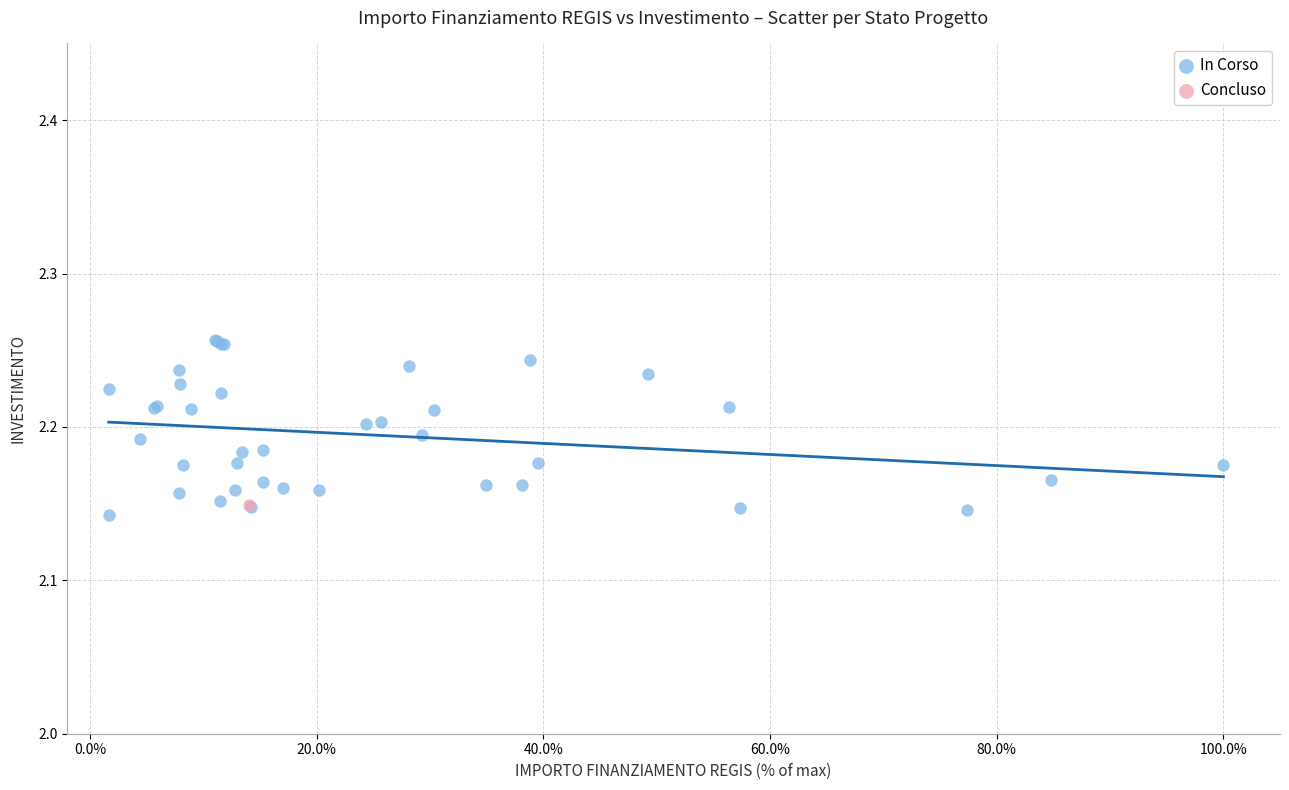

What are all the series names shown in the legend?

In Corso, Concluso